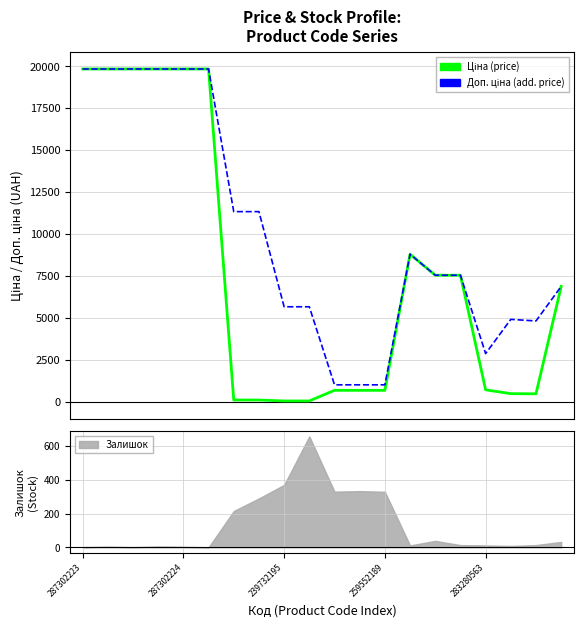

Where is Ціна nearest to the value 9943?

13